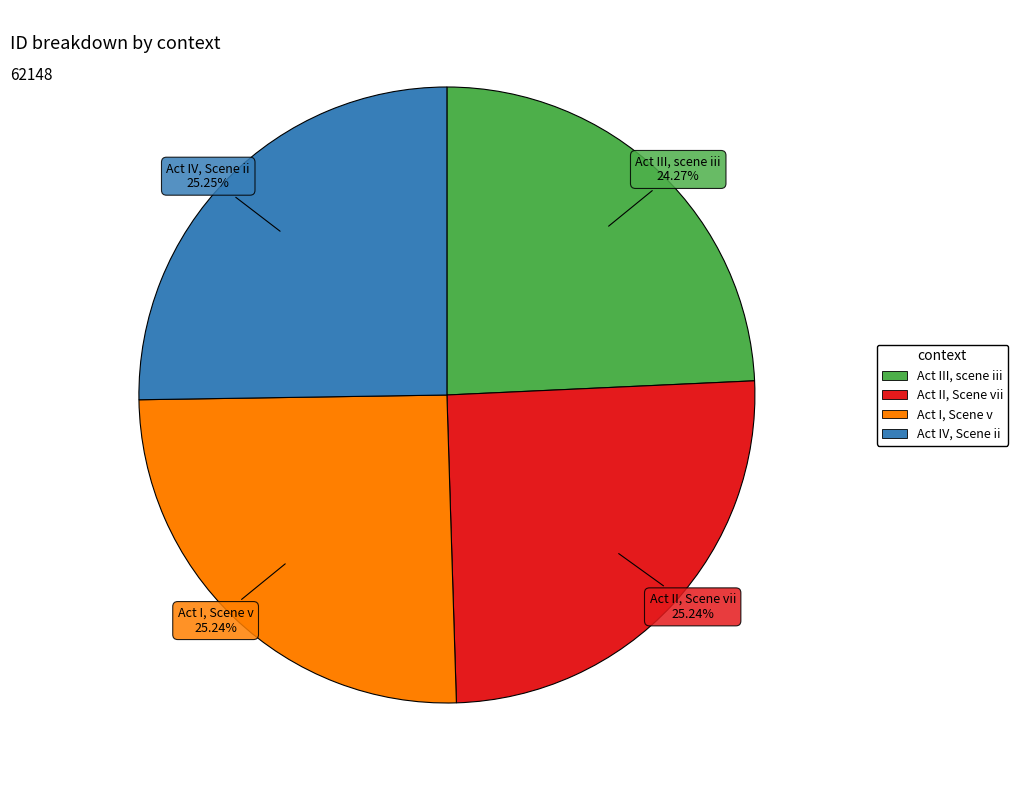

Does Act III, scene iii represent more than half of the total?

No